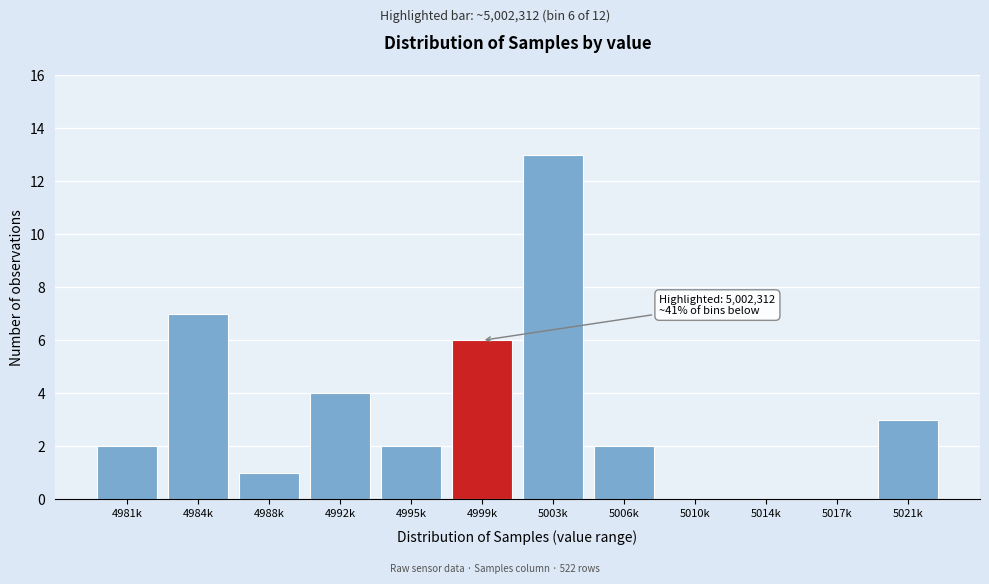

Reading right to left, transcribe all the data shown in this chart.

5021k=3	5017k=0	5014k=0	5010k=0	5006k=2	5003k=13	4999k=6	4995k=2	4992k=4	4988k=1	4984k=7	4981k=2